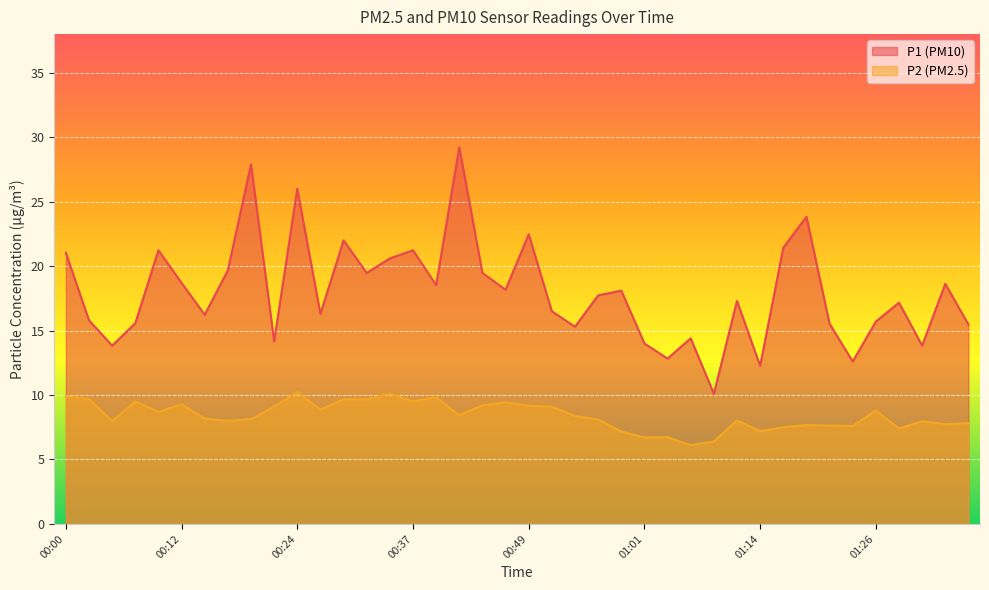

What is the label of the 36th point from the right?

00:10